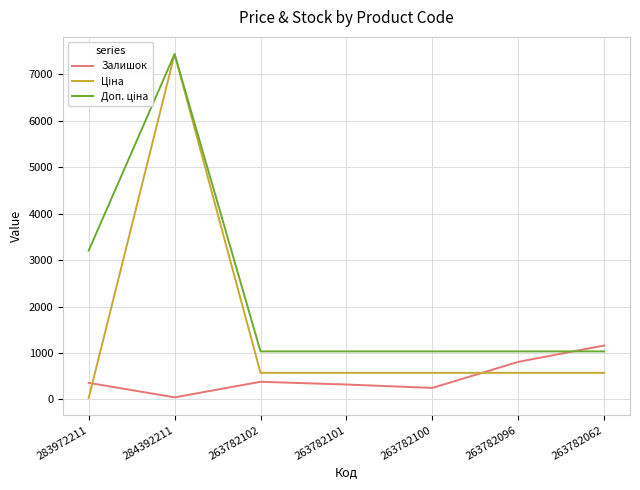

What position from the left is 263782100?

5